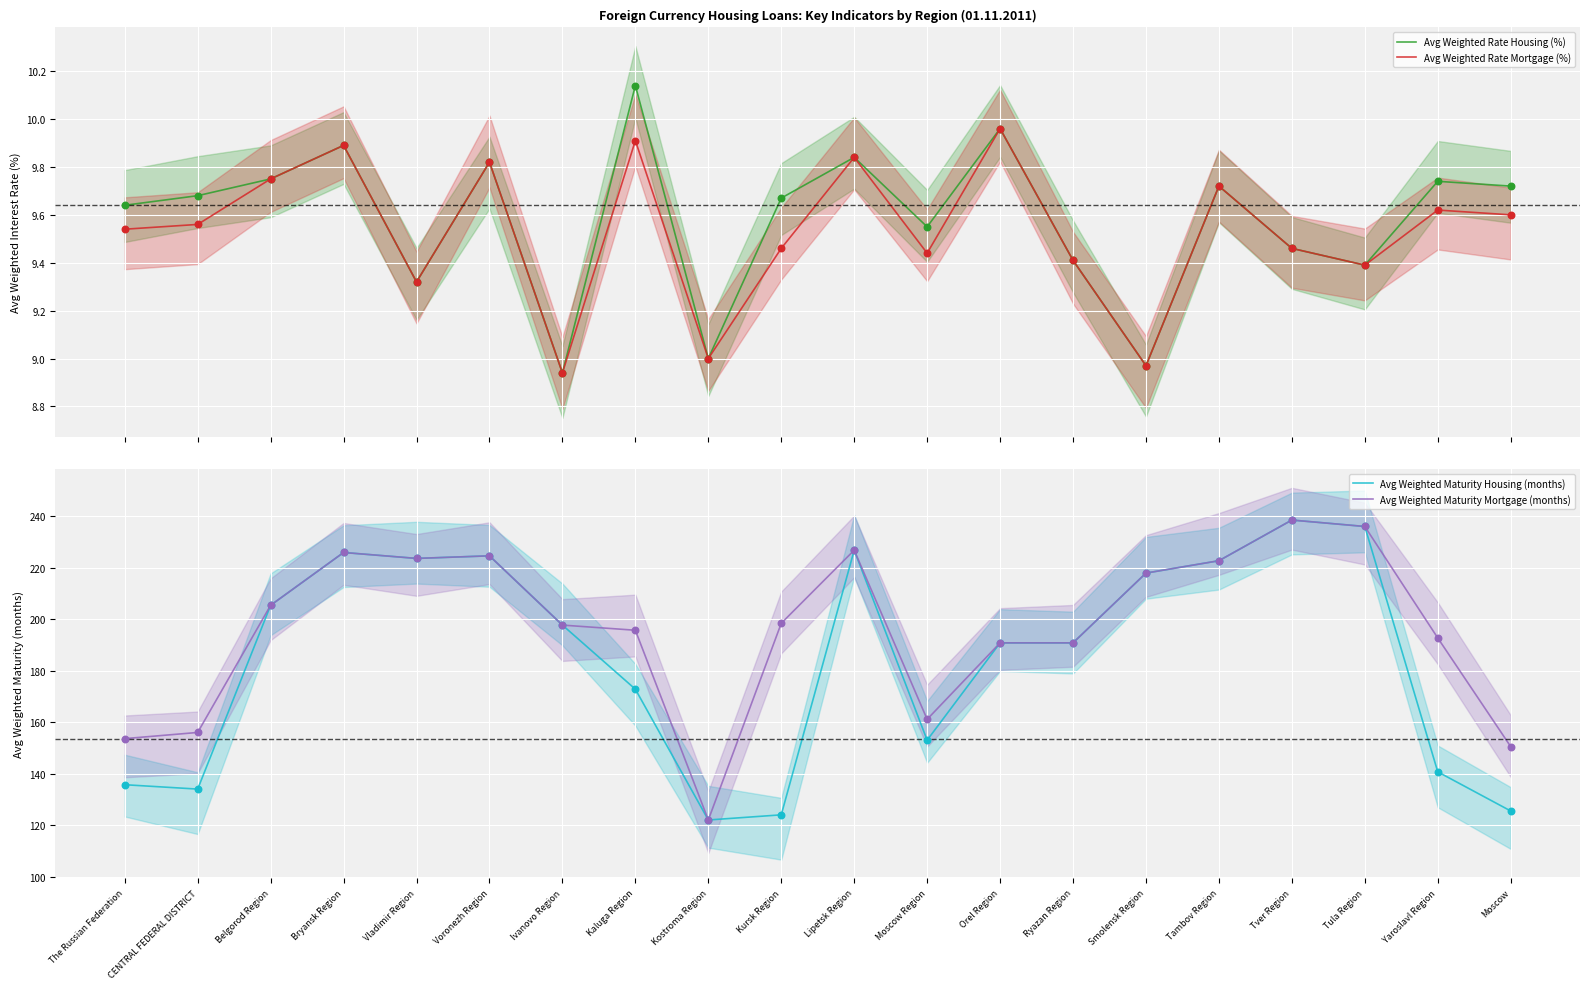

At how many categories does at least one series exceed 227?

2